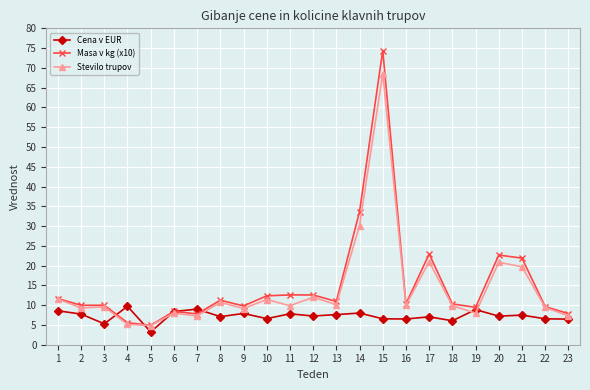

What is the lowest value of the Cena v EUR series?

3.2